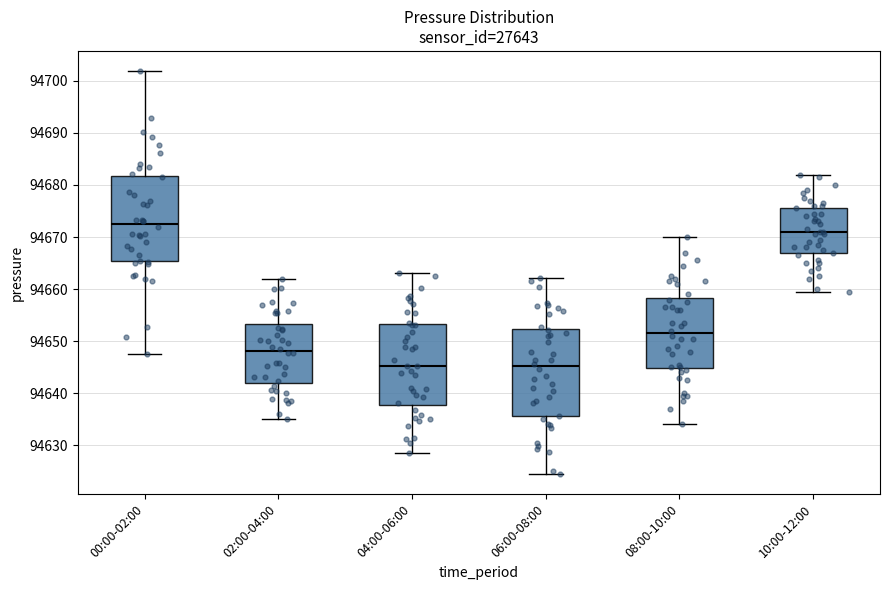

Reading left to right, read every box against the y-axis: the position of its median line, the range the box covers, and the ends of its whiskers. The values are not printed on the chart, so give them approximately, as read against the axis.

00:00-02:00: median 94672, box 94665 to 94682, whiskers 94648 to 94702
02:00-04:00: median 94648, box 94642 to 94653, whiskers 94635 to 94662
04:00-06:00: median 94645, box 94638 to 94653, whiskers 94629 to 94663
06:00-08:00: median 94645, box 94636 to 94652, whiskers 94625 to 94662
08:00-10:00: median 94652, box 94645 to 94658, whiskers 94634 to 94670
10:00-12:00: median 94671, box 94667 to 94676, whiskers 94660 to 94682